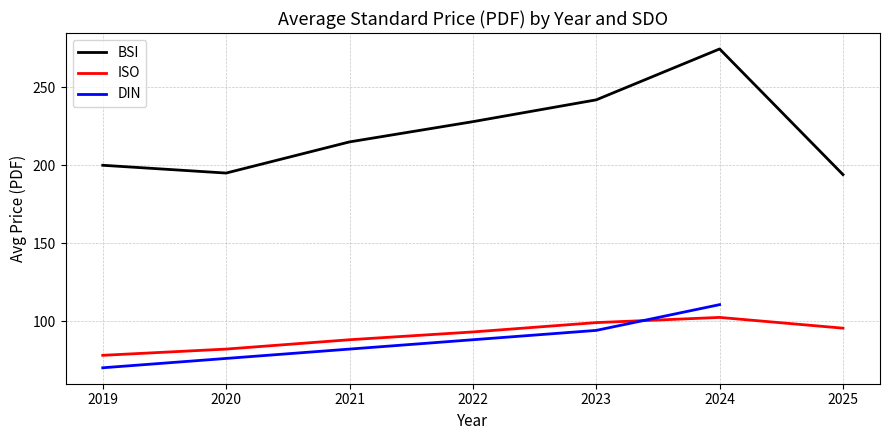

True or false: DIN and BSI cross at least once.

False